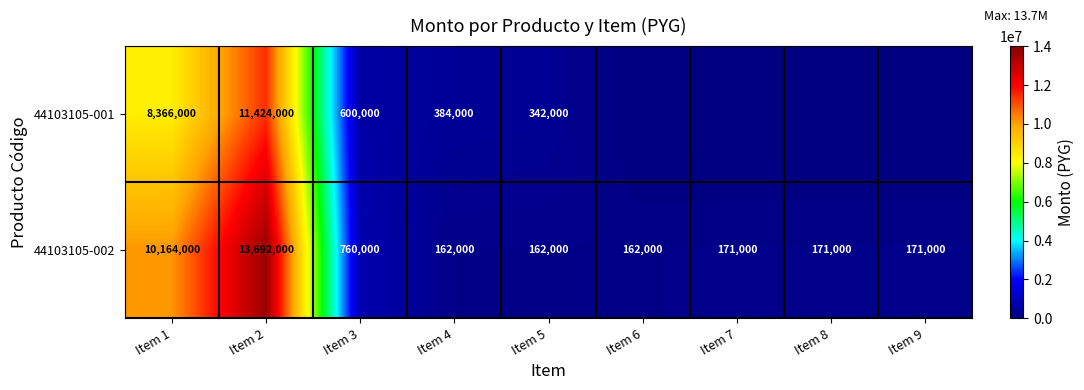

Where does the 44103105-002 series first go above 171000?

Item 1